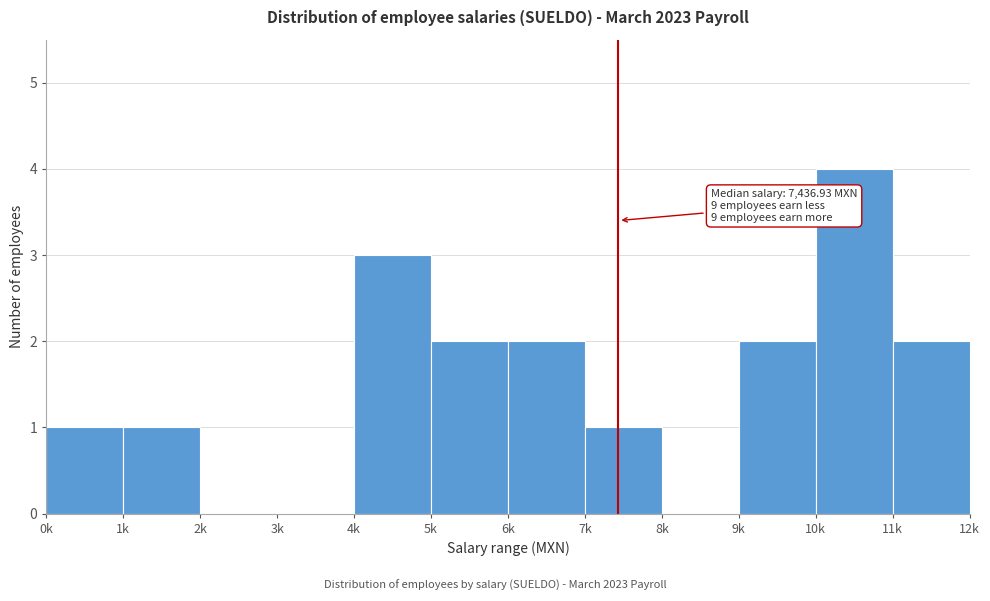

Reading left to right, what are all the values shown in this chart?

0k=1	1k=1	2k=0	3k=0	4k=3	5k=2	6k=2	7k=1	8k=0	9k=2	10k=4	11k=2